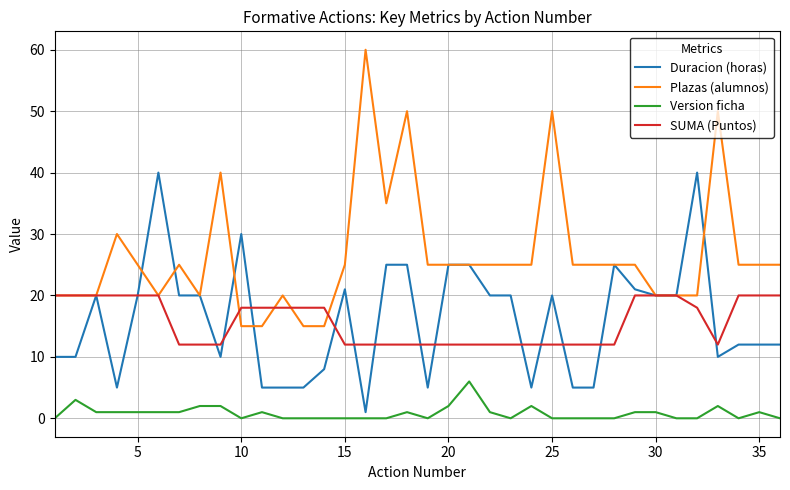

True or false: SUMA (Puntos) and Version ficha intersect in this chart.

False